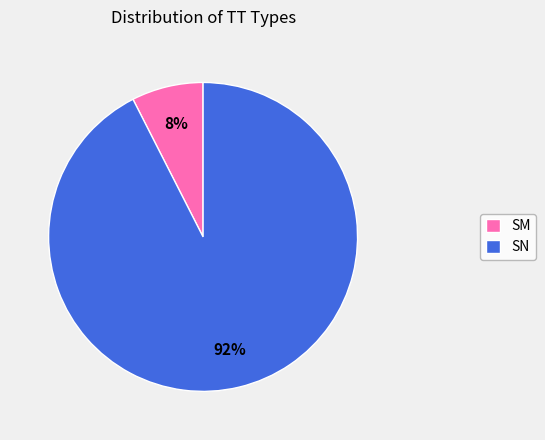

Is there any slice that represents more than half of the pie?

Yes